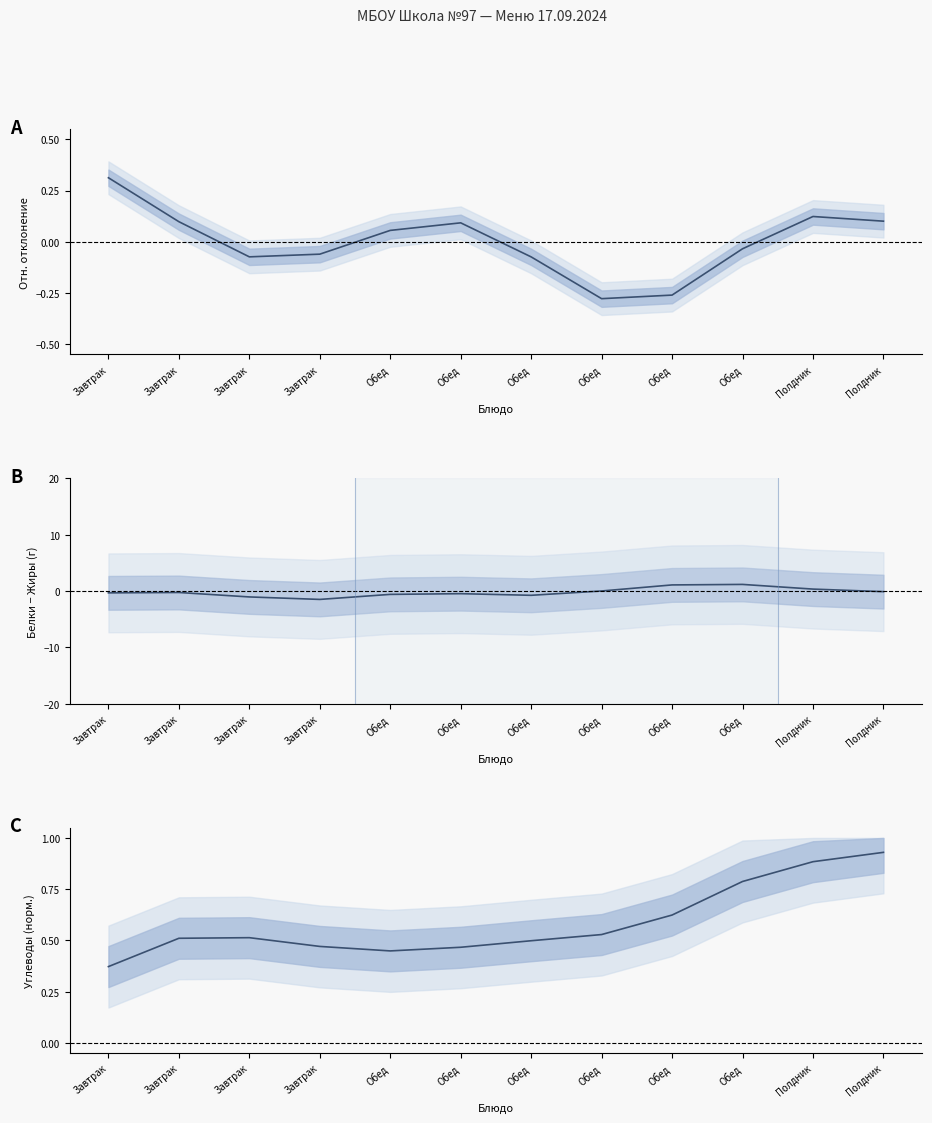

What is the value of the Белки − Жиры point at the 7th from the left?

-0.6